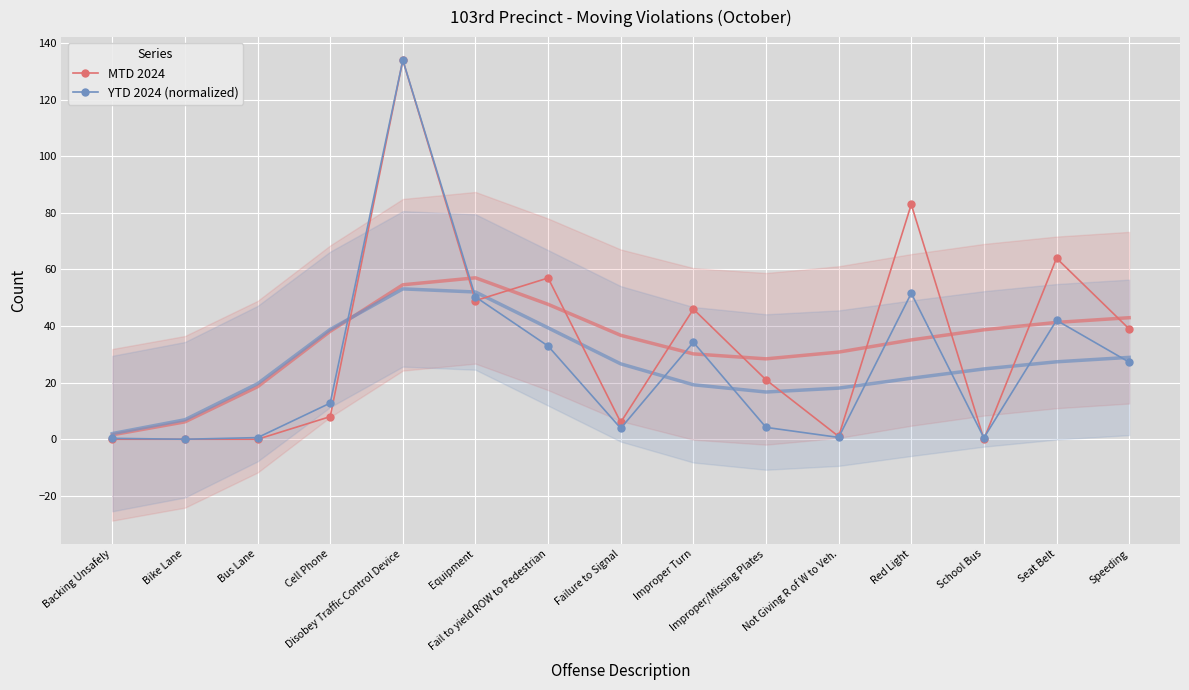

What is the difference between the MTD 2024 values at Backing Unsafely and Improper Turn?

46.0